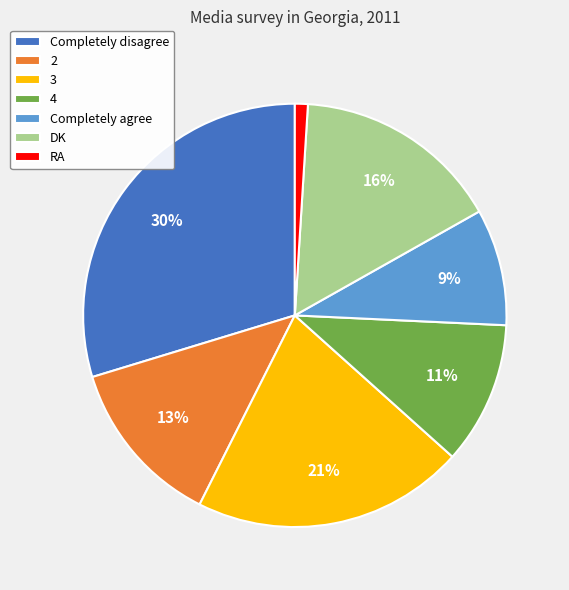

The RA slice represents 11% of the pie. True or false?

False